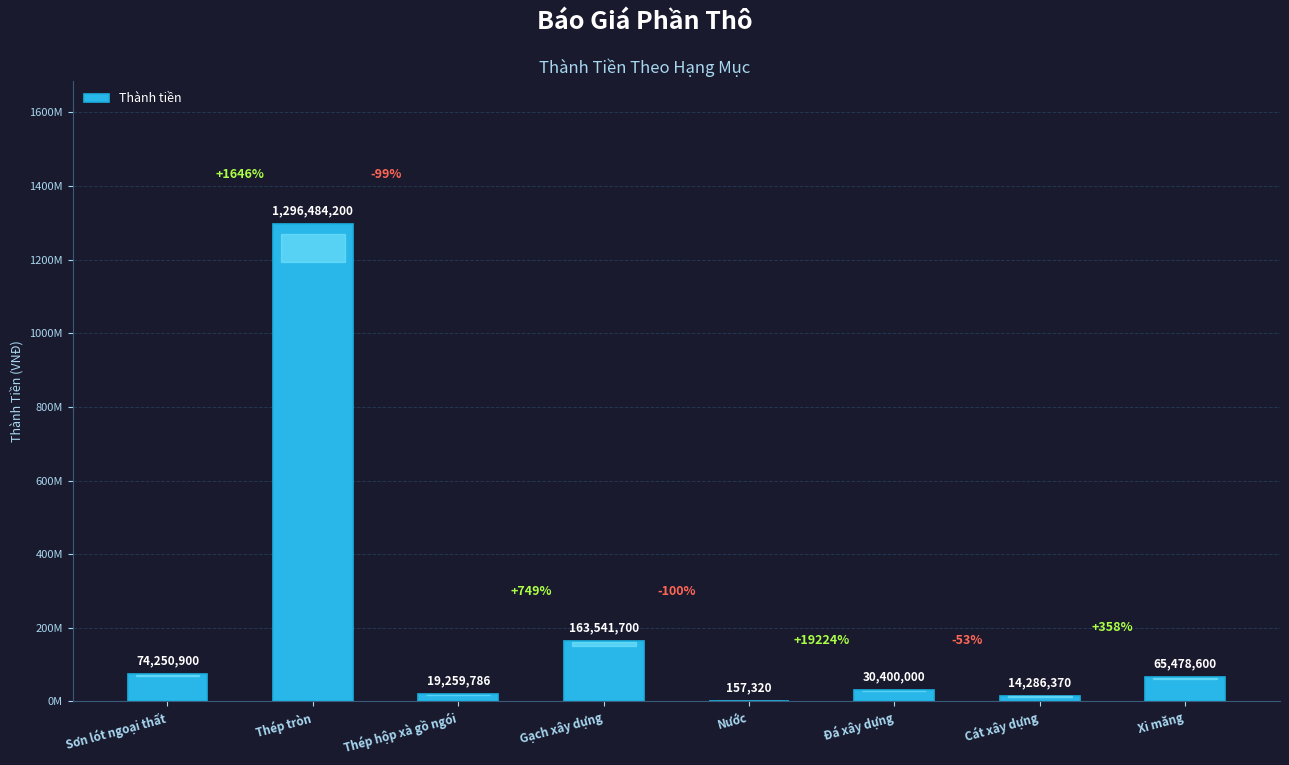

Rank the categories by value from lowest to highest.

Nước, Cát xây dựng, Thép hộp xà gồ ngói, Đá xây dựng, Xi măng, Sơn lót ngoại thất, Gạch xây dựng, Thép tròn